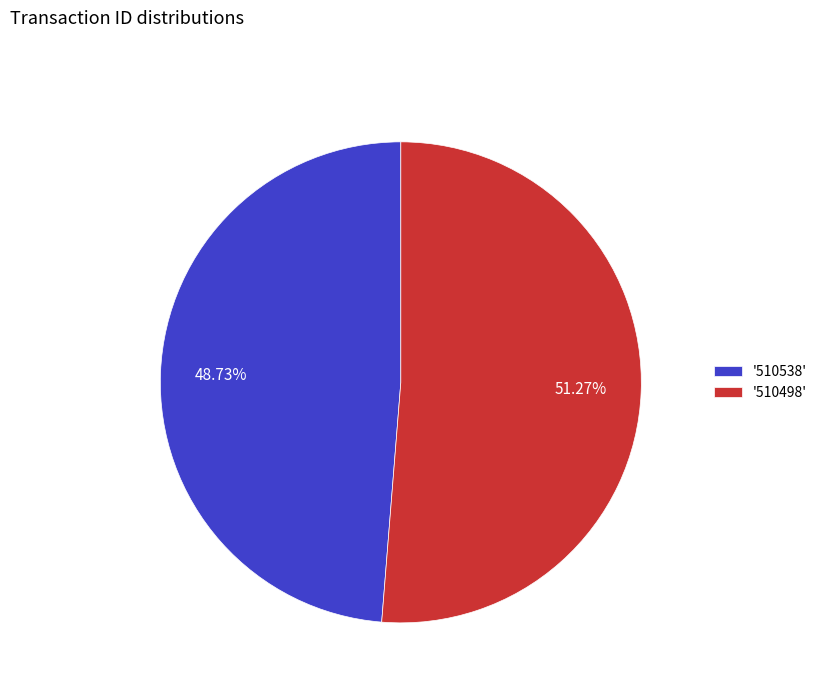

What is the ratio of the value at '510498' to the value at '510538'?

1.1